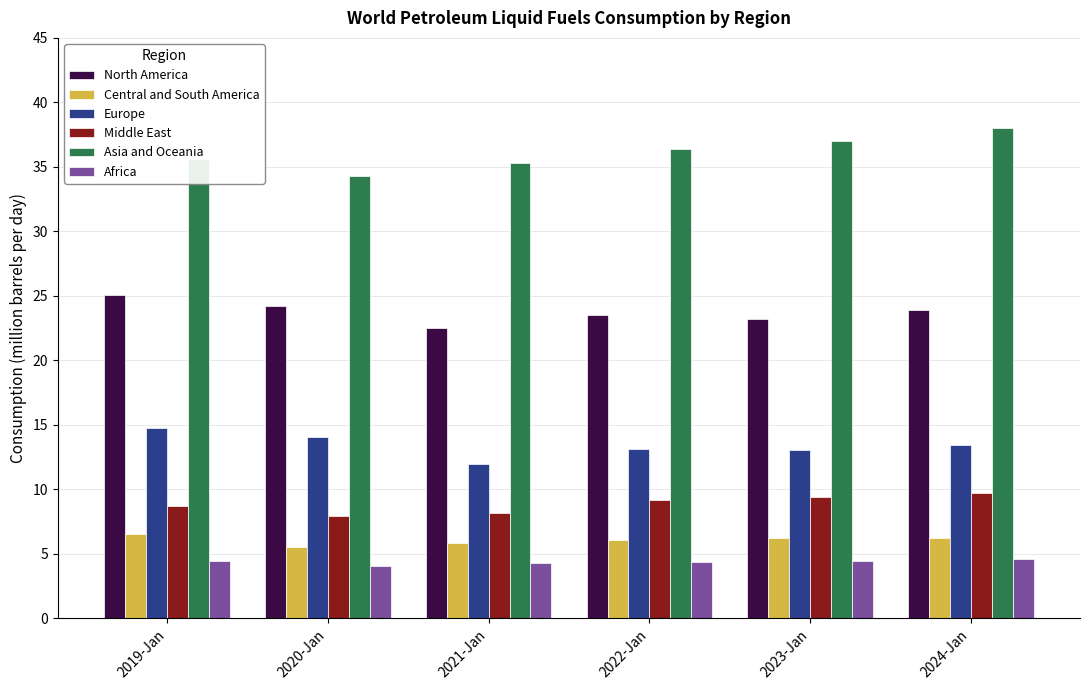

Read the Middle East value at 2023-Jan.

9.4